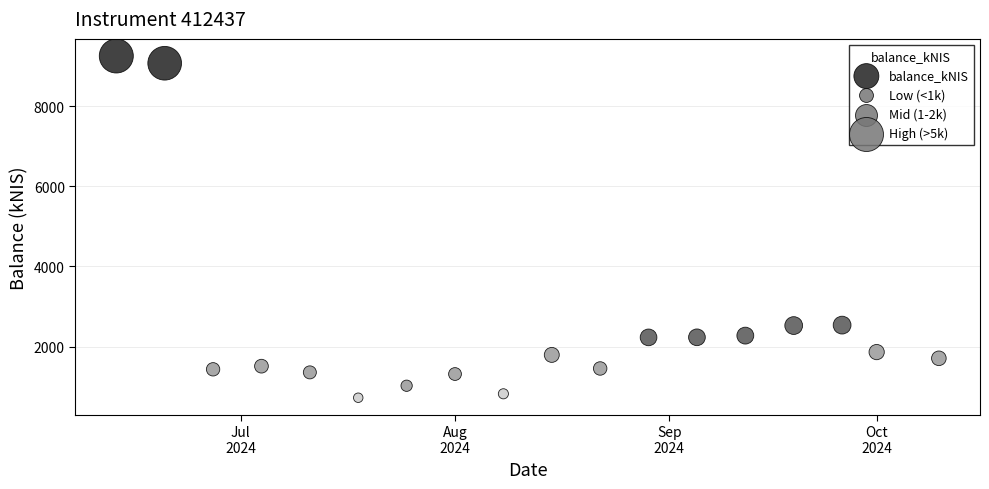

What is the range of X values (max minus min)?

119.0